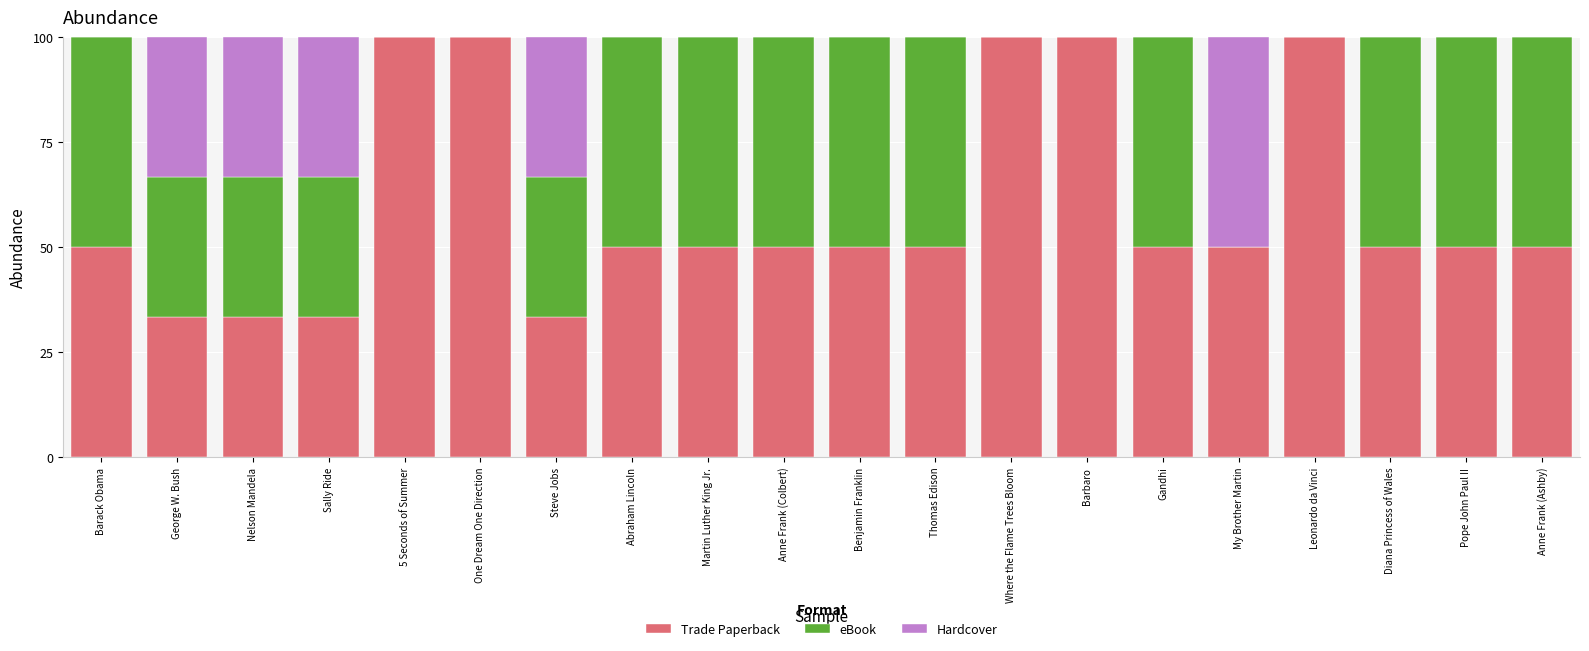

Is it true that Trade Paperback equals 72.5 at Benjamin Franklin?

False